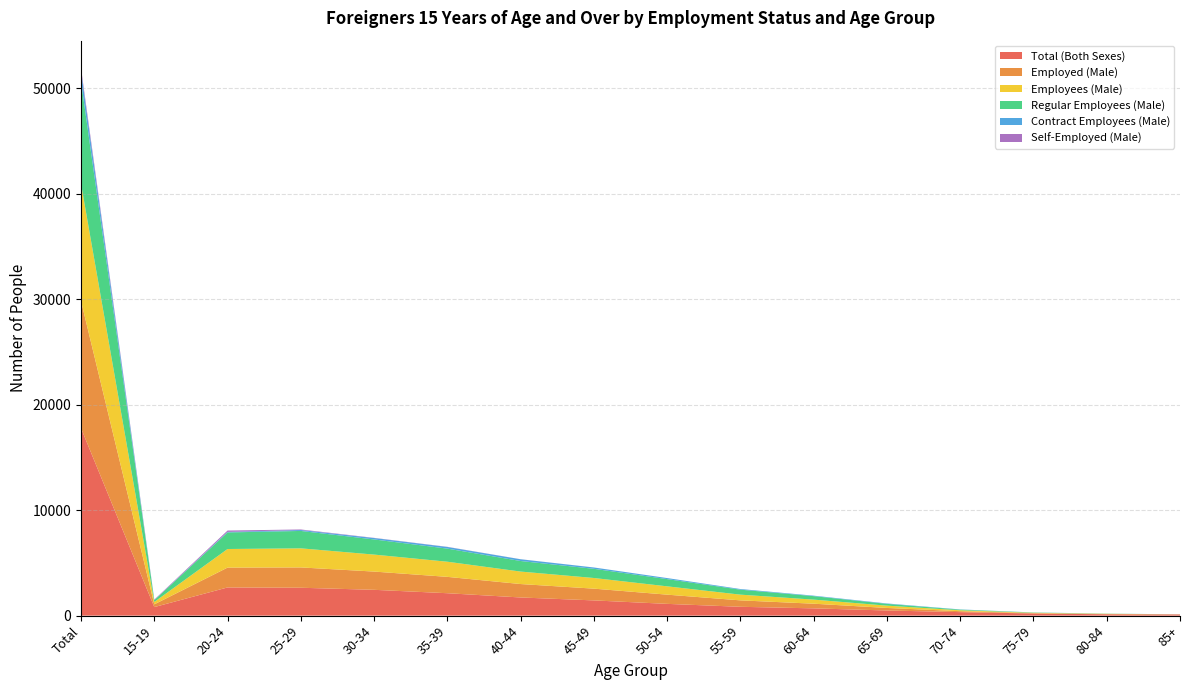

Reading left to right, extract all data points from this chart.

Total (Both Sexes): 17772	811	2673	2644	2448	2126	1722	1444	1116	838	690	488	332	203	126	111
Employed (Male): 12060	260	1881	1927	1730	1551	1274	1115	874	610	442	241	90	35	25	5
Employees (Male): 11117	225	1763	1810	1610	1435	1182	1010	788	542	386	218	87	33	23	5
Regular Employees (Male): 9697	169	1571	1649	1436	1242	1002	871	685	472	330	170	59	25	14	2
Contract Employees (Male): 1011	11	52	90	134	157	165	125	98	60	46	38	21	7	4	3
Self-Employed (Male): 260	44	128	49	17	13	5	2	1	1	0	0	0	0	0	0